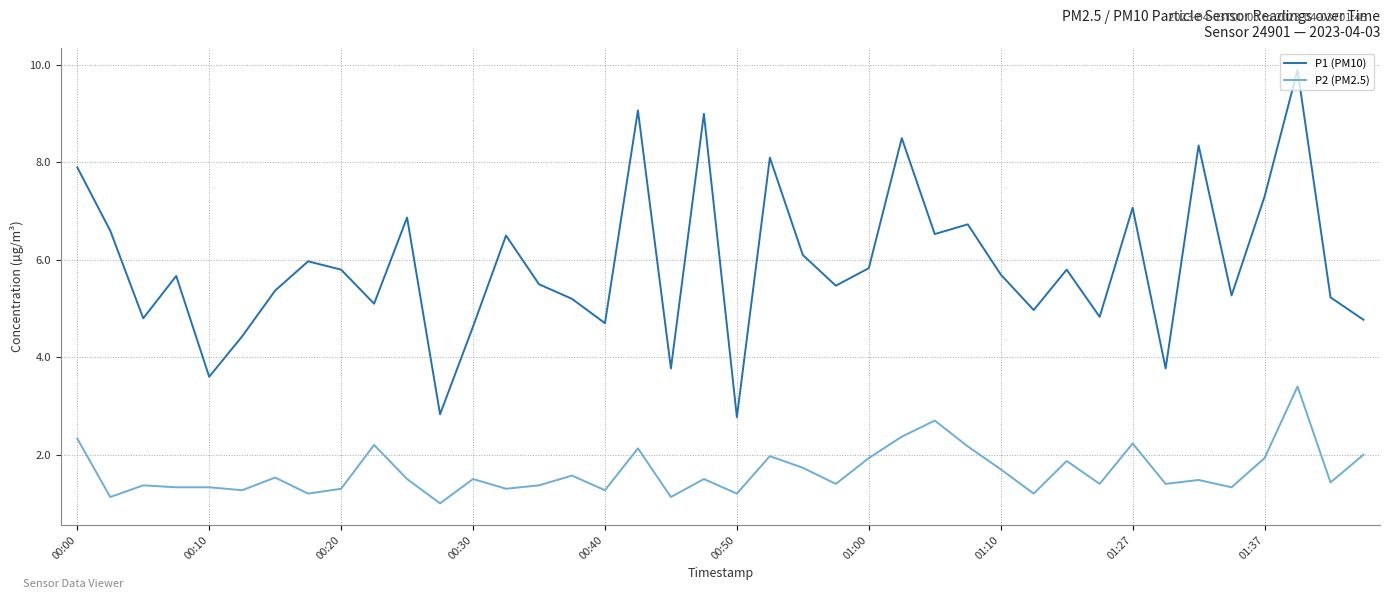

Rank the series by their maximum value, from lowest to highest.

P2 (PM2.5), P1 (PM10)